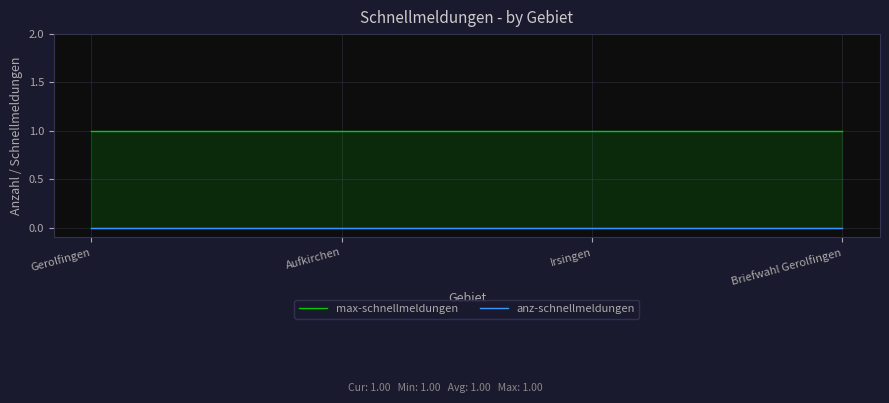

What is the difference between the highest and lowest values at Gerolfingen?

1